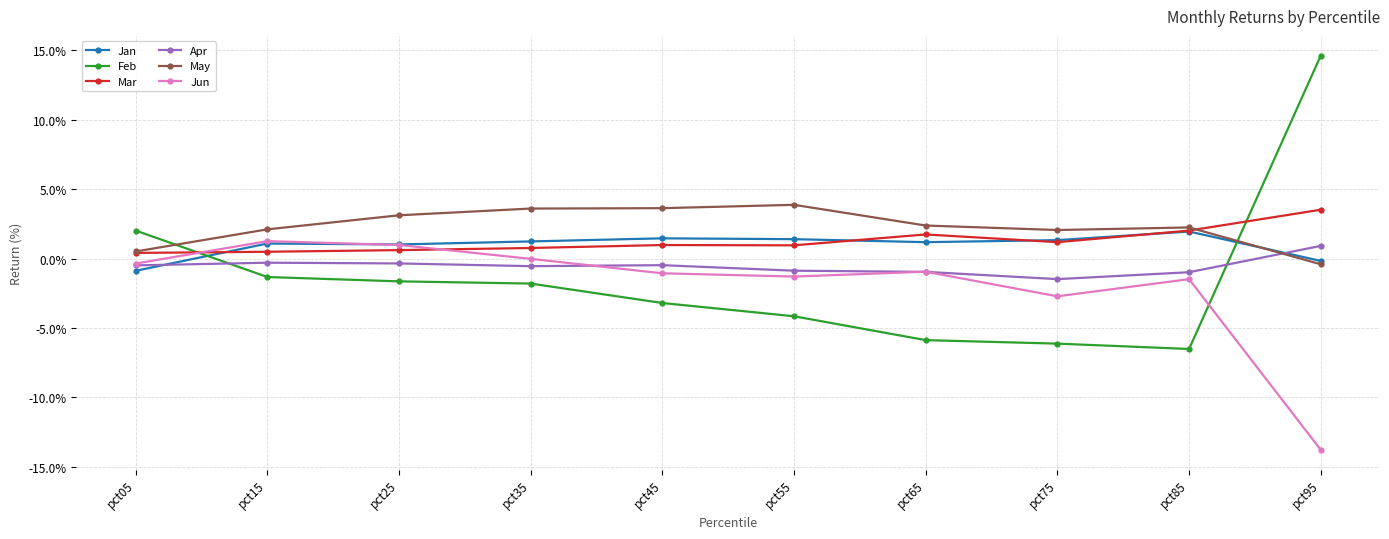

At how many categories does at least one series exceed 0?

10